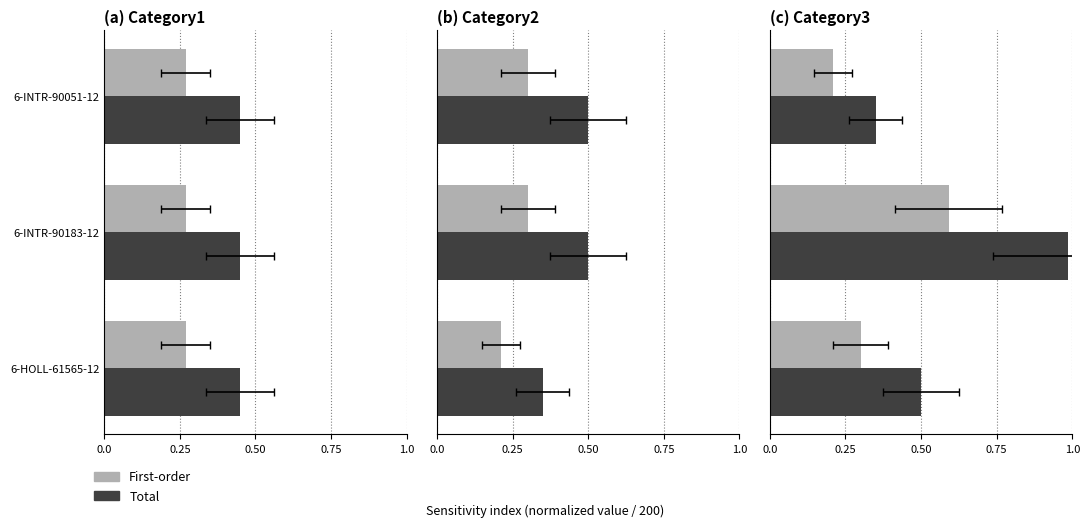

What is the smallest value displayed?

0.2